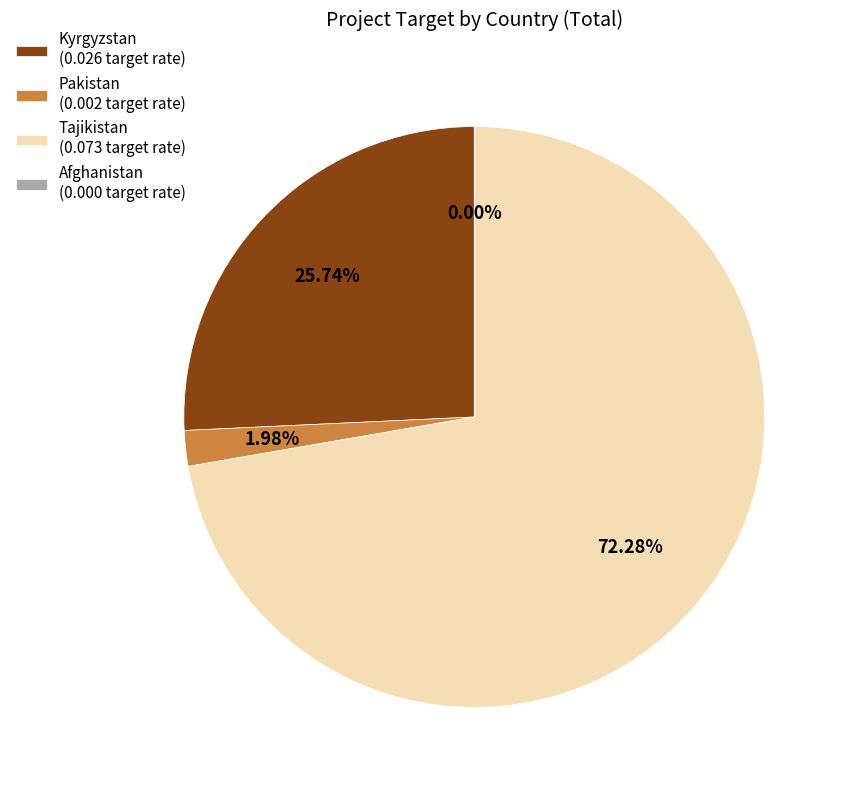

Which category has the biggest portion of the pie?

Tajikistan